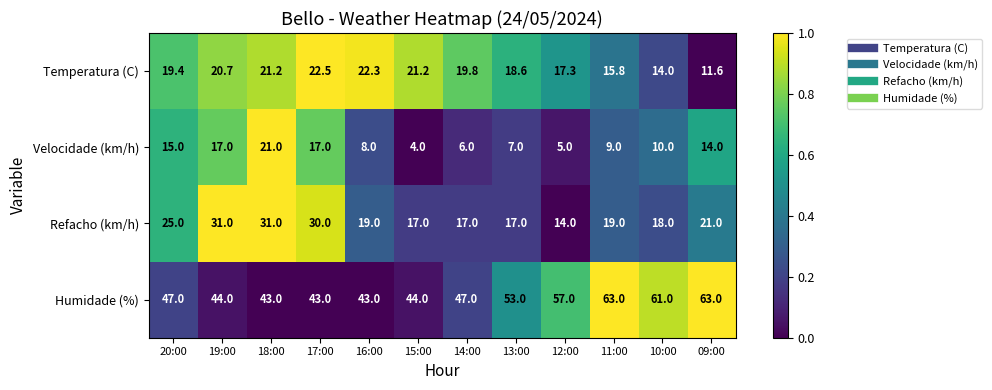

What is the difference between the maximum and minimum values in the Temperatura (C) series?

10.9